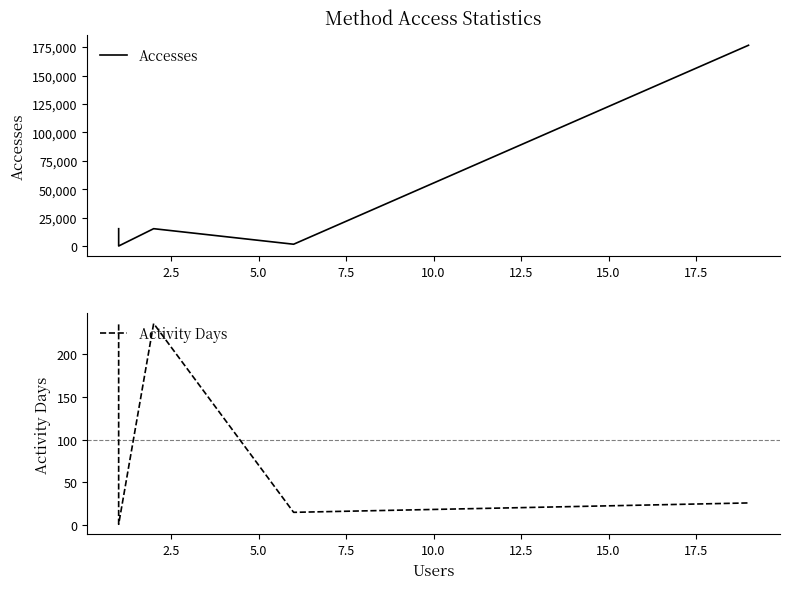

What is the sum of all Activity Days values?

513